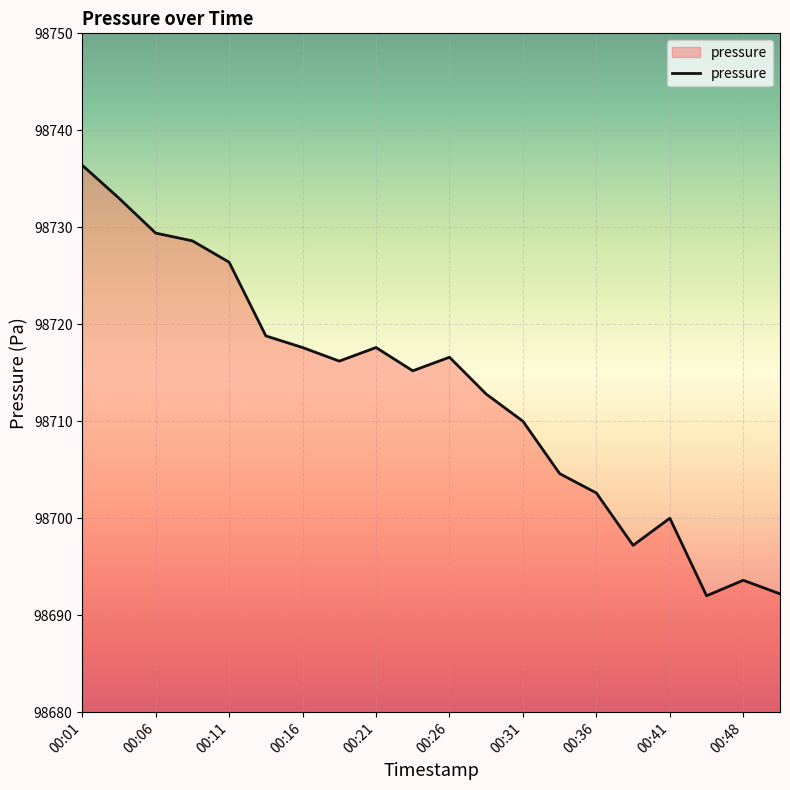

What is the difference between the maximum and minimum values?

44.4